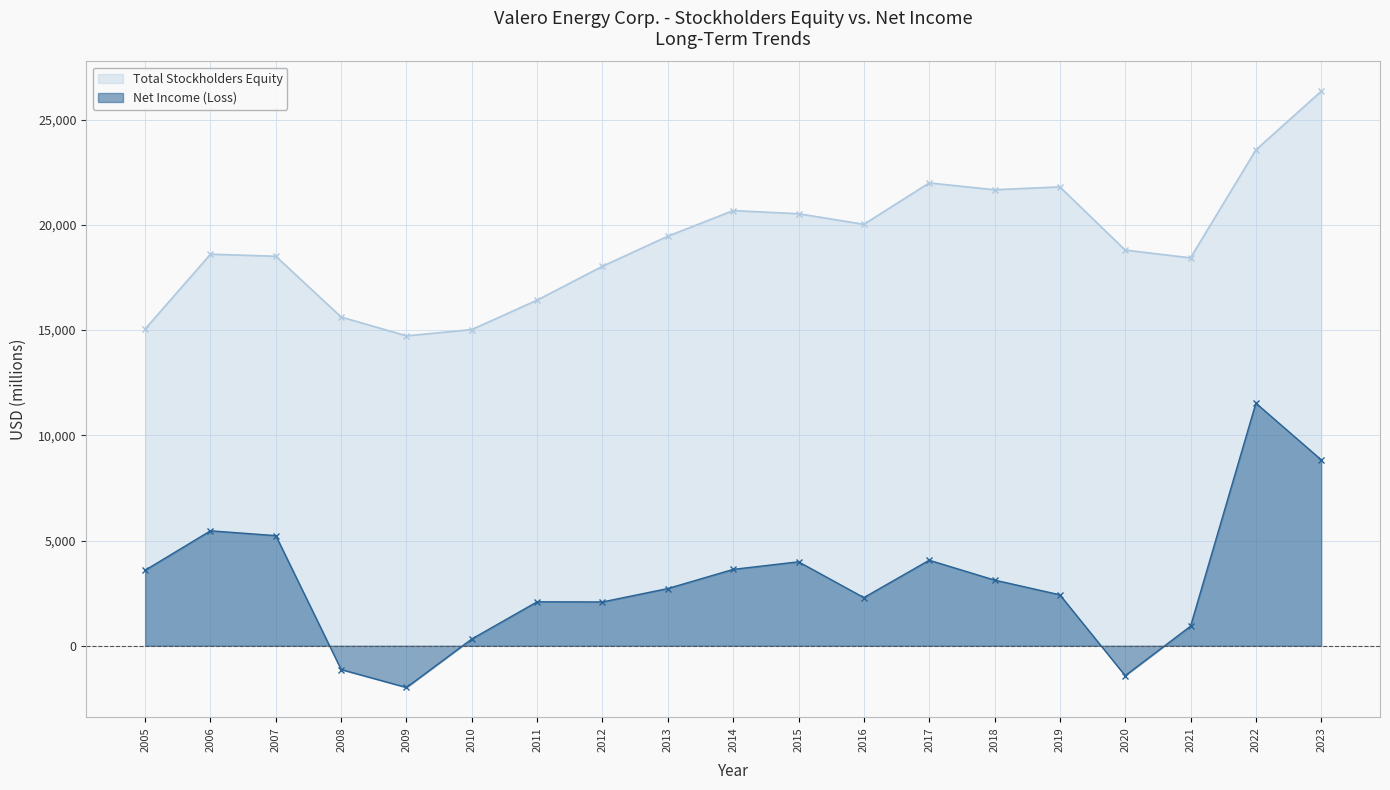

Rank the series at 2010 from highest to lowest value.

Total Stockholders Equity, Net Income (Loss)